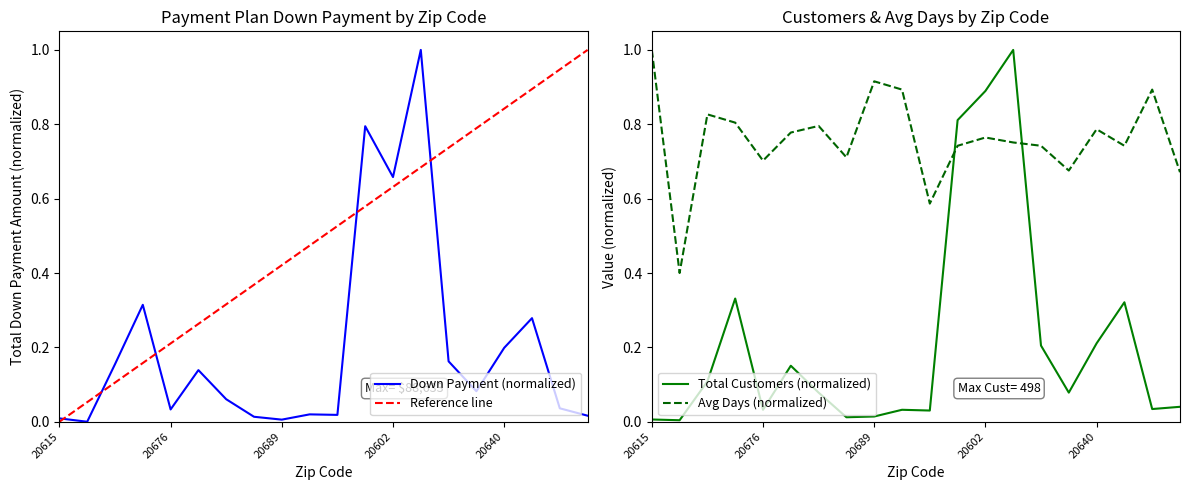

What is the difference between the second highest and second lowest values in the Total Payment Plan Down Payment series?

0.8